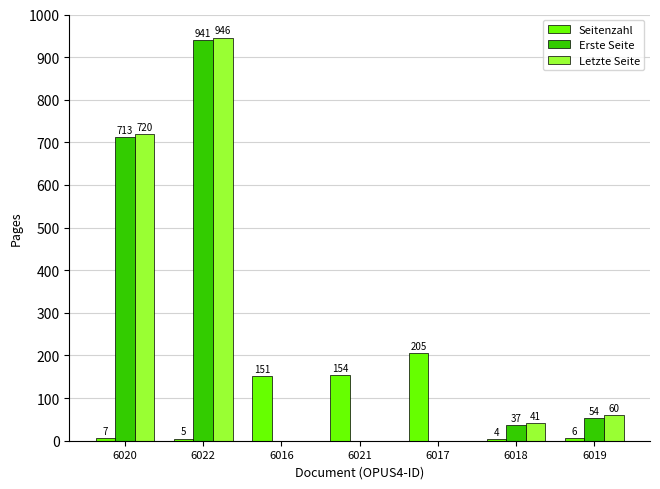

What is the total value across all series at 6021?

154